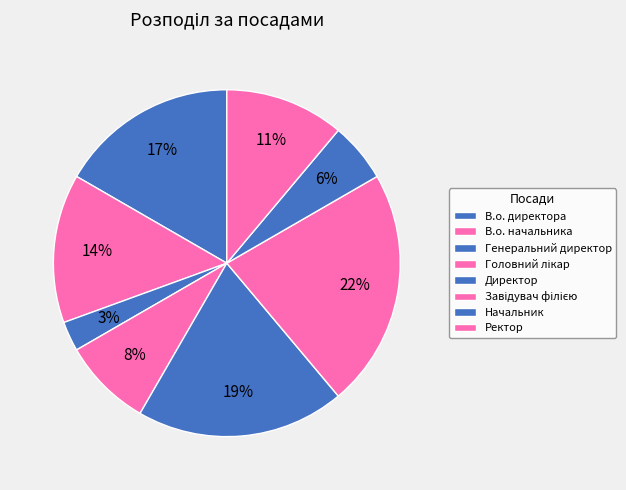

To the nearest percent, what percentage of the pie is В.о. директора?

17%